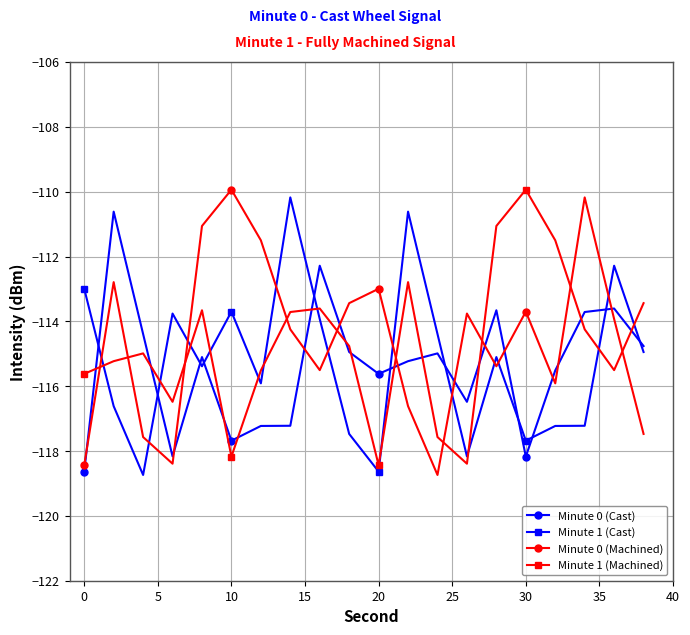

True or false: Minute 1 (Cast) has more than 1 interior local peaks.

True